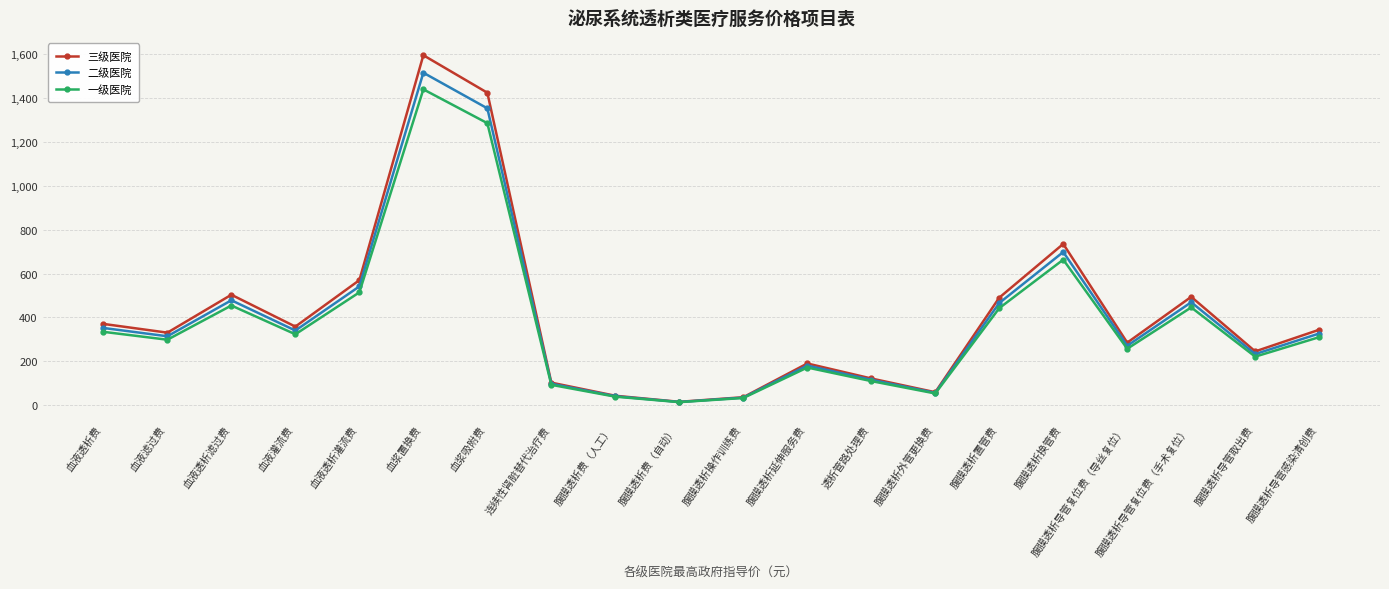

What is the difference between the second highest and second lowest values in the 一级医院 series?

1253.5